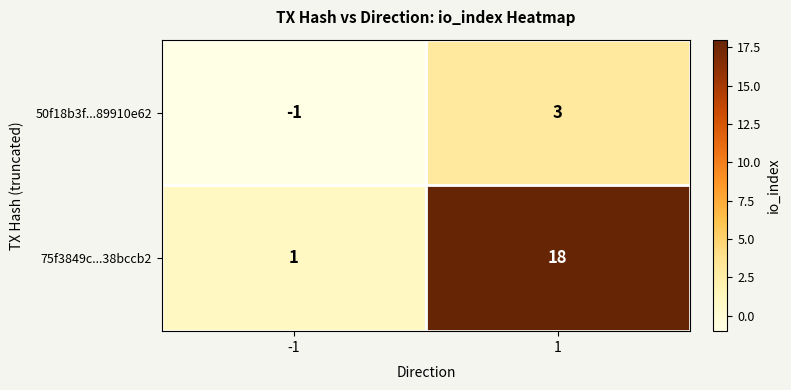

Rank the series at 1 from lowest to highest value.

50f18b3f...89910e62, 75f3849c...38bccb2